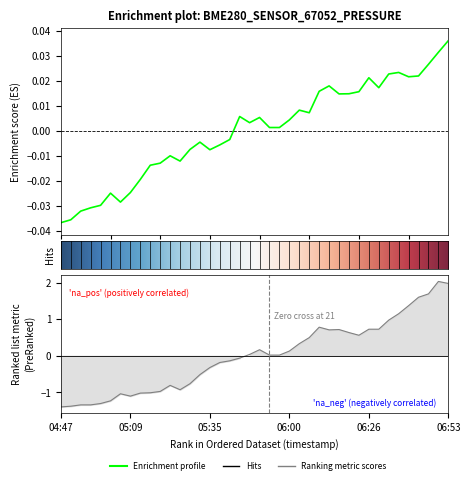

What is the greatest value displayed?

2.0